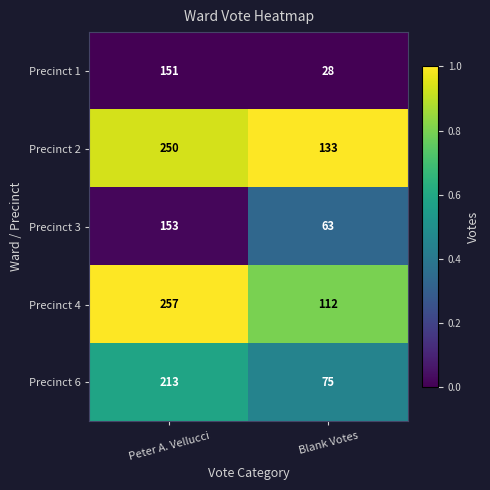

Reading right to left, list all the values displayed in this chart.

Precinct 1: Blank Votes=28	Peter A. Vellucci=151
Precinct 2: Blank Votes=133	Peter A. Vellucci=250
Precinct 3: Blank Votes=63	Peter A. Vellucci=153
Precinct 4: Blank Votes=112	Peter A. Vellucci=257
Precinct 6: Blank Votes=75	Peter A. Vellucci=213